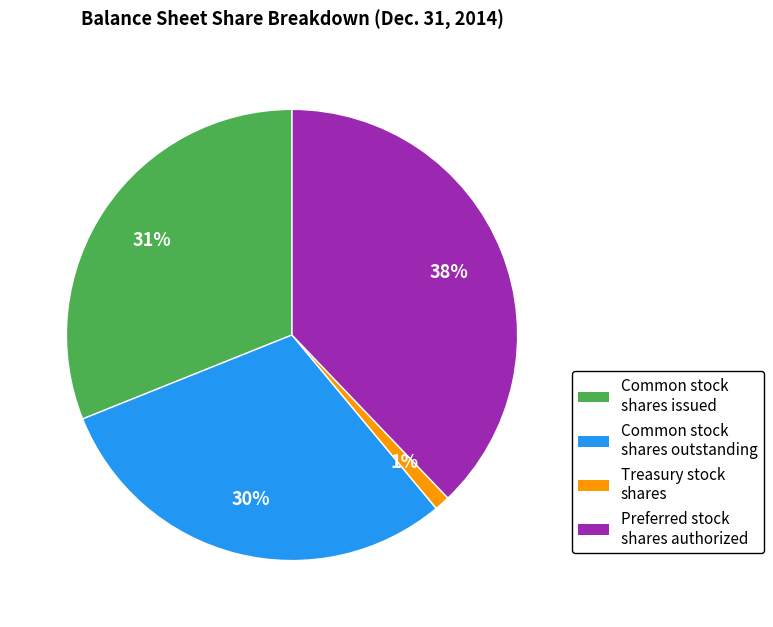

Is it true that Preferred stock shares authorized is 47% of the pie?

False